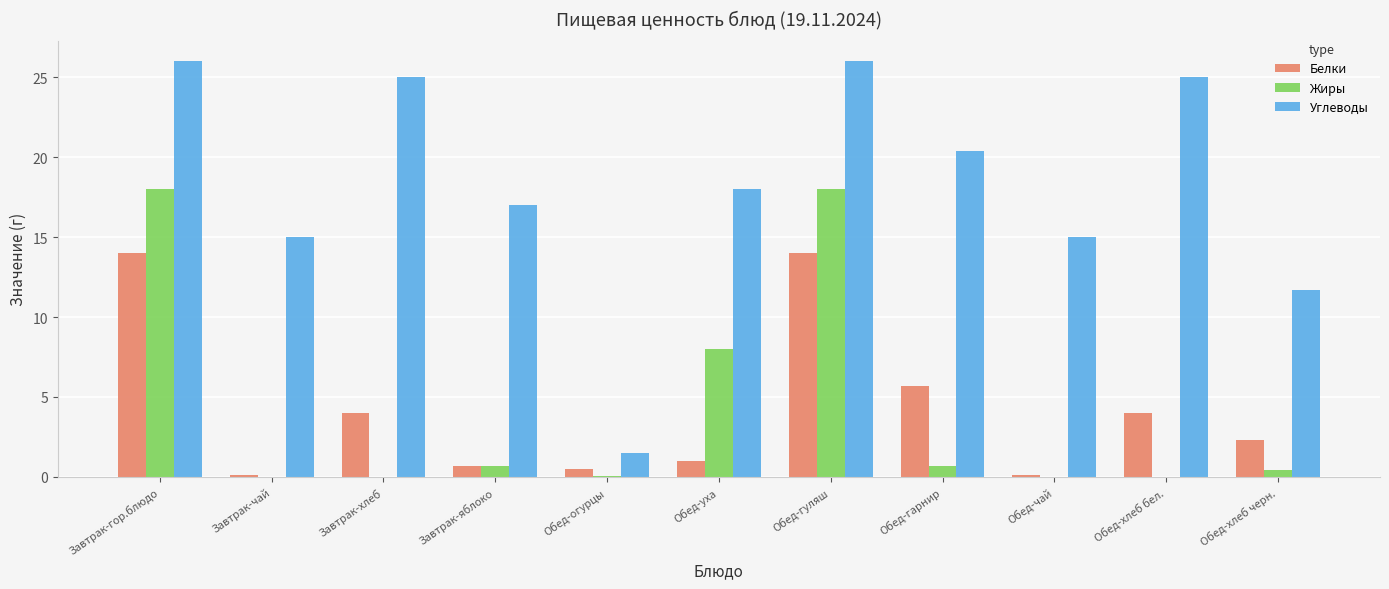

The value of Жиры at Завтрак-яблоко is 0.7. True or false?

True